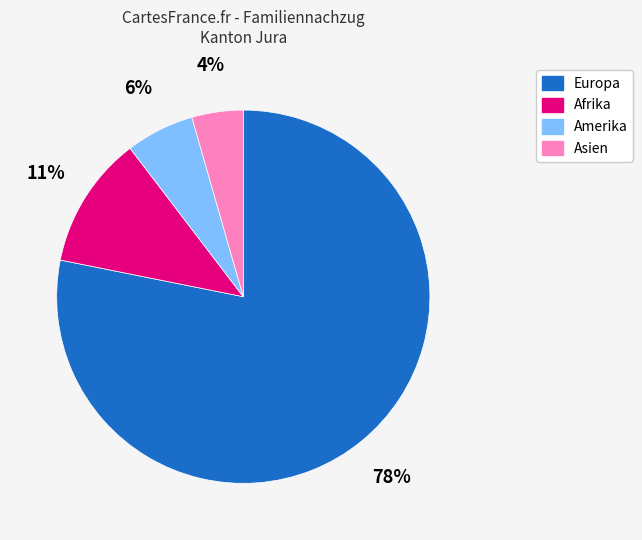

Is there a majority slice in this chart?

Yes